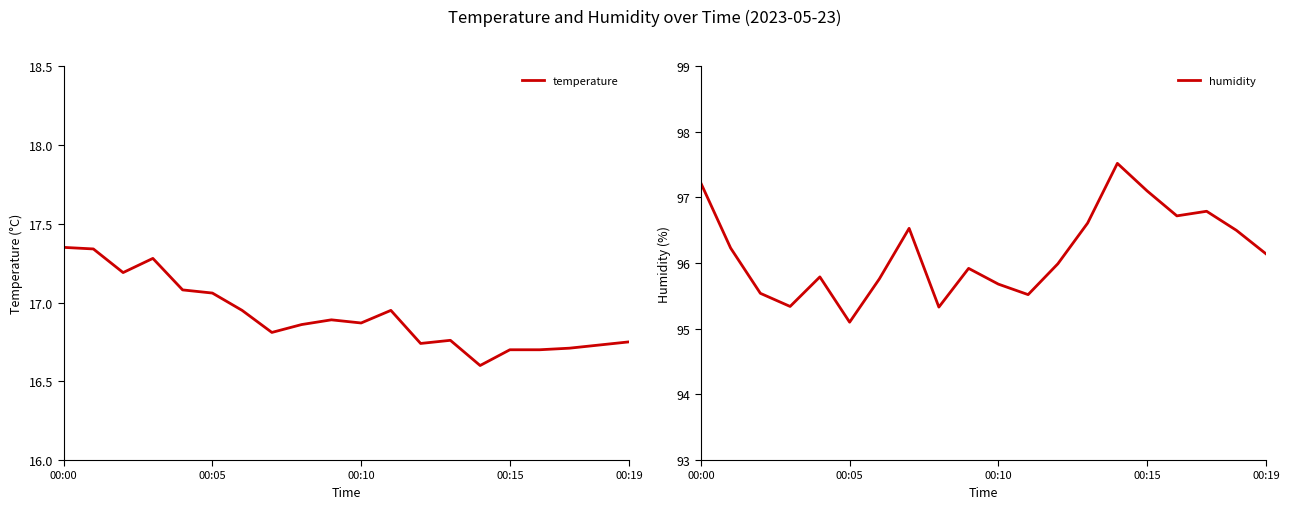

Which category has the lowest value in the humidity series?

00:05